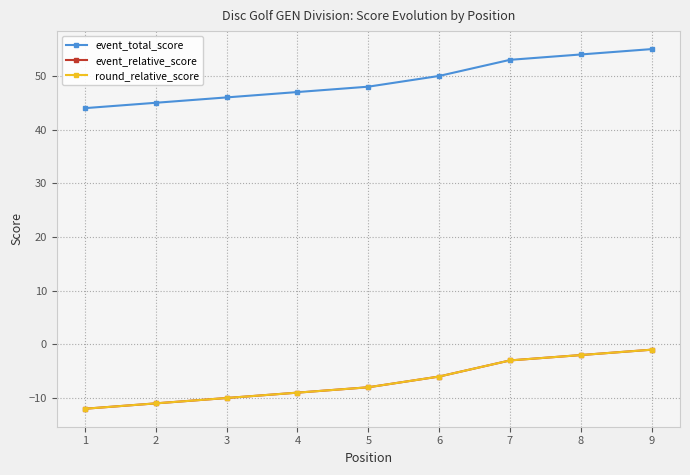

What is the value of the event_total_score point at the 7th from the left?

53